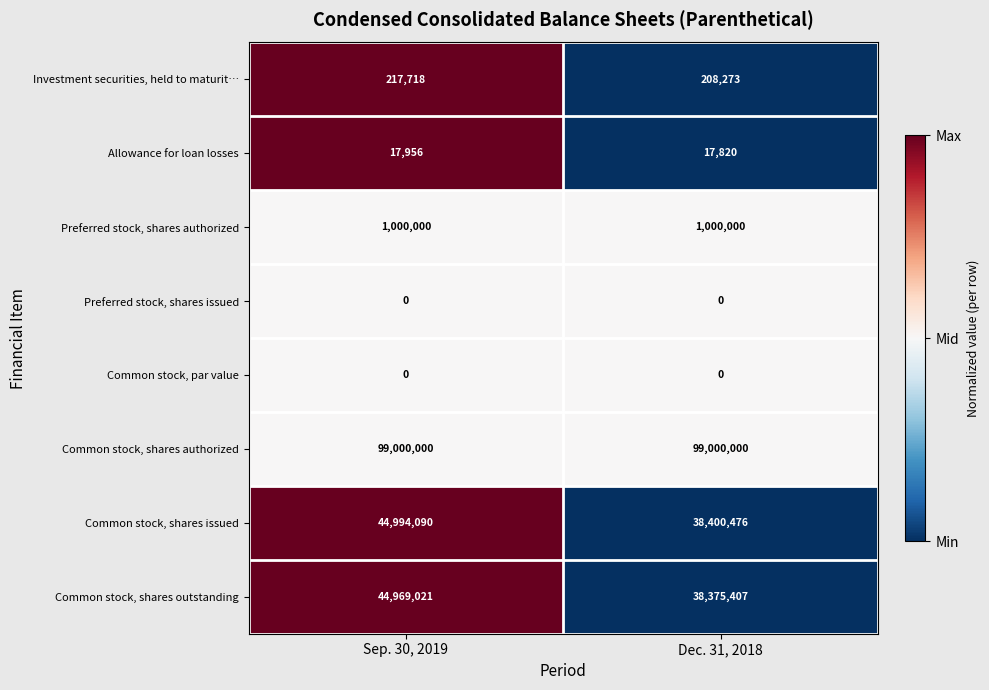

At which category is the sum across all series the highest?

Sep. 30, 2019